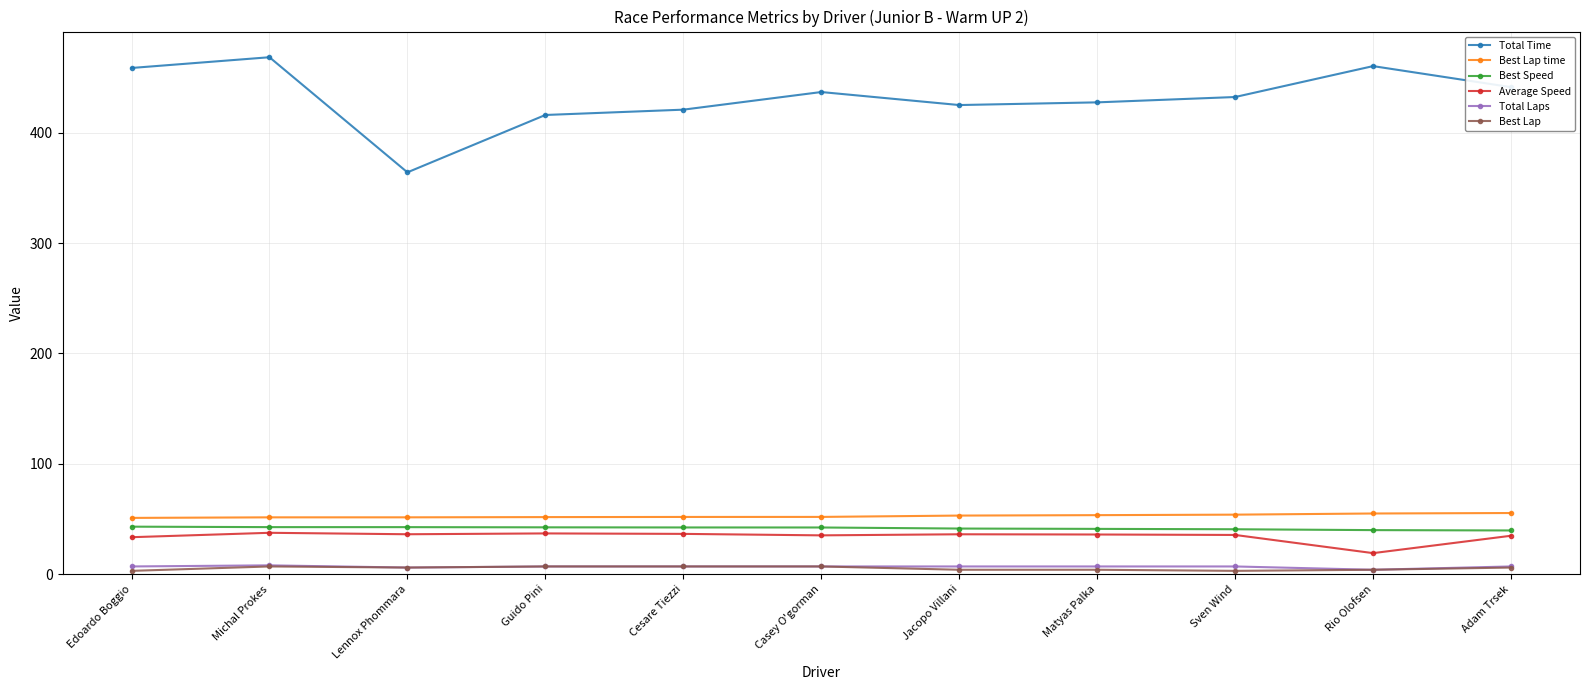

What is the label of the 10th point from the left?

Rio Olofsen